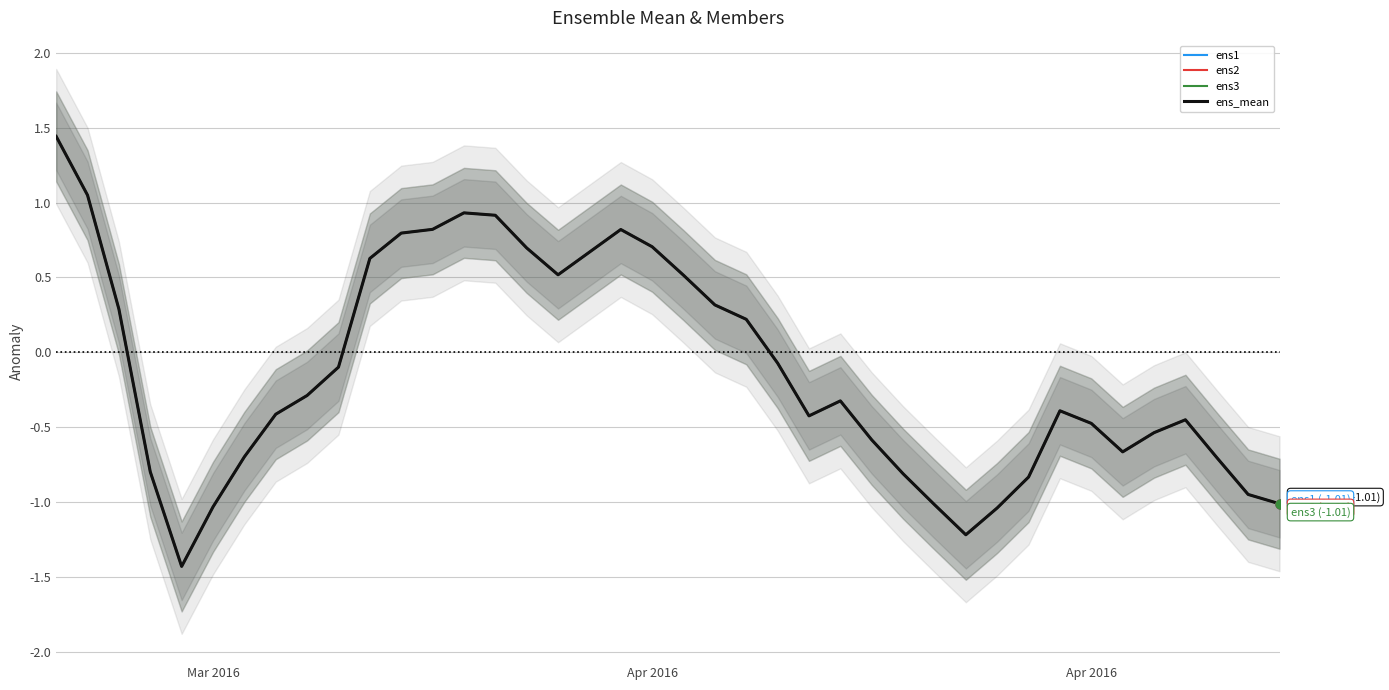

Which series contains the highest Y value?

ens1